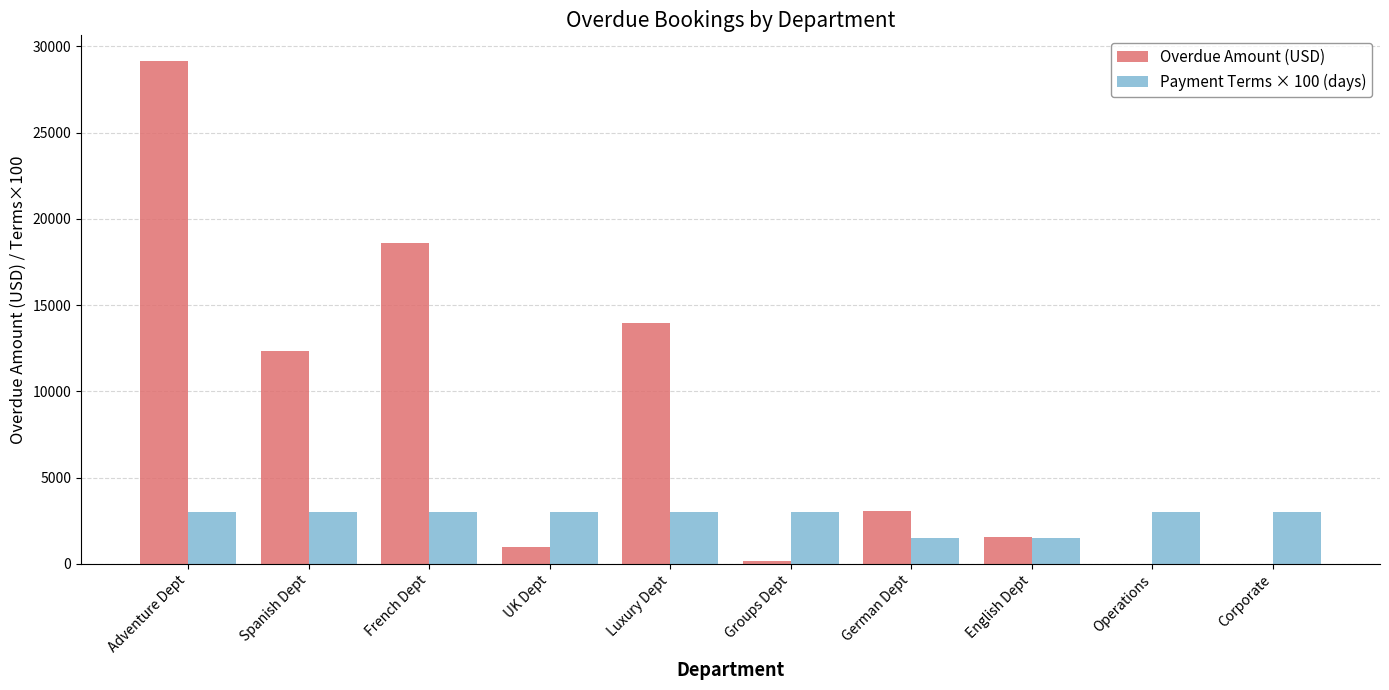

What is the approximate value of Overdue Amount (USD) at German Dept?

3090.0